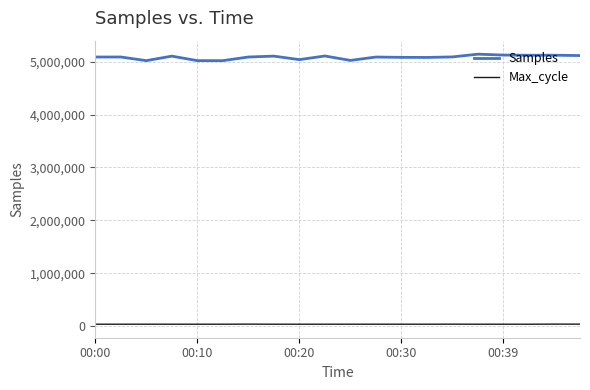

What is the sum of all Samples values?

101711429